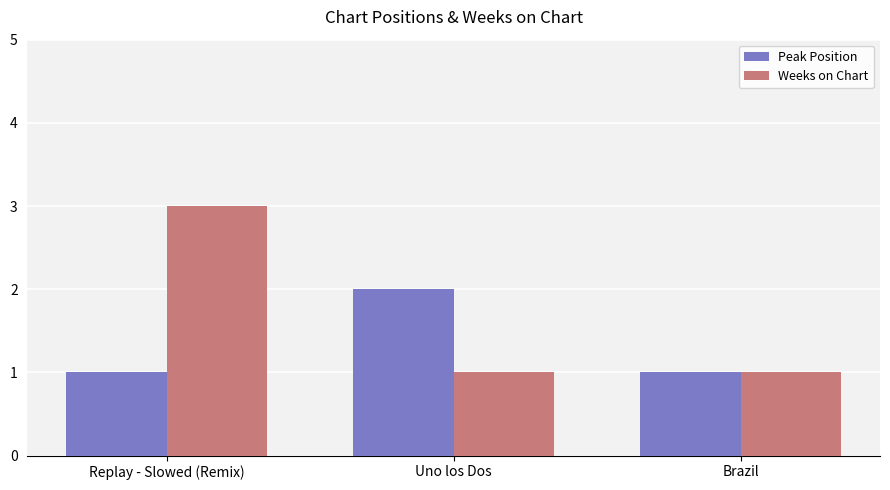

What is the minimum value for Weeks on Chart?

1